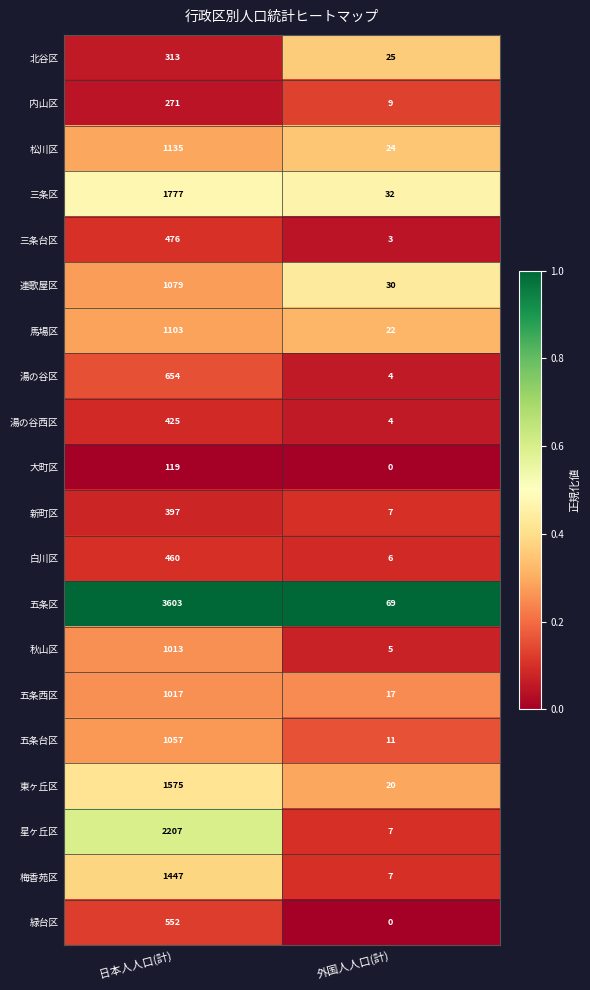

Which category has the lowest value in the 東ヶ丘区 series?

外国人人口(計)